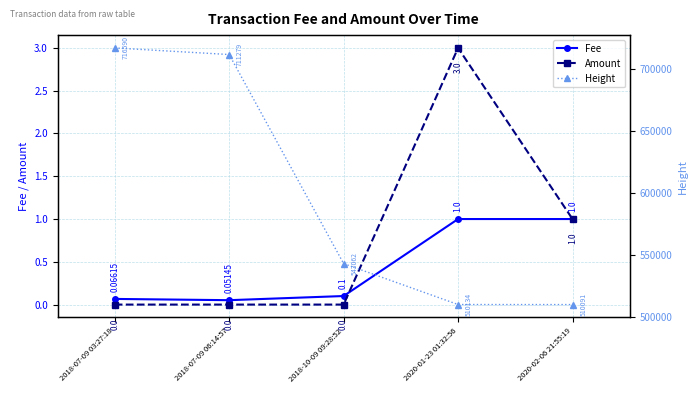

Where is Height nearest to the value 613340?

2018-10-09 09:28:52